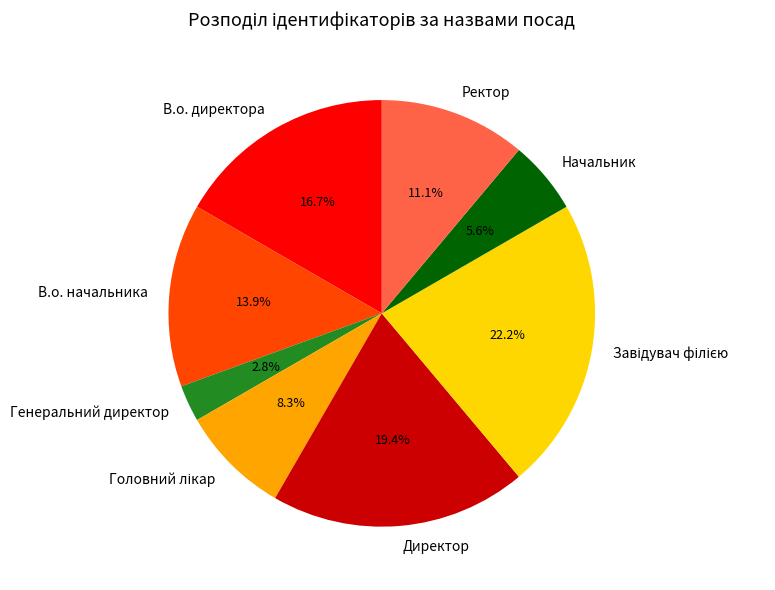

To the nearest percent, what is the difference between the largest and smallest slice percentages?

19%